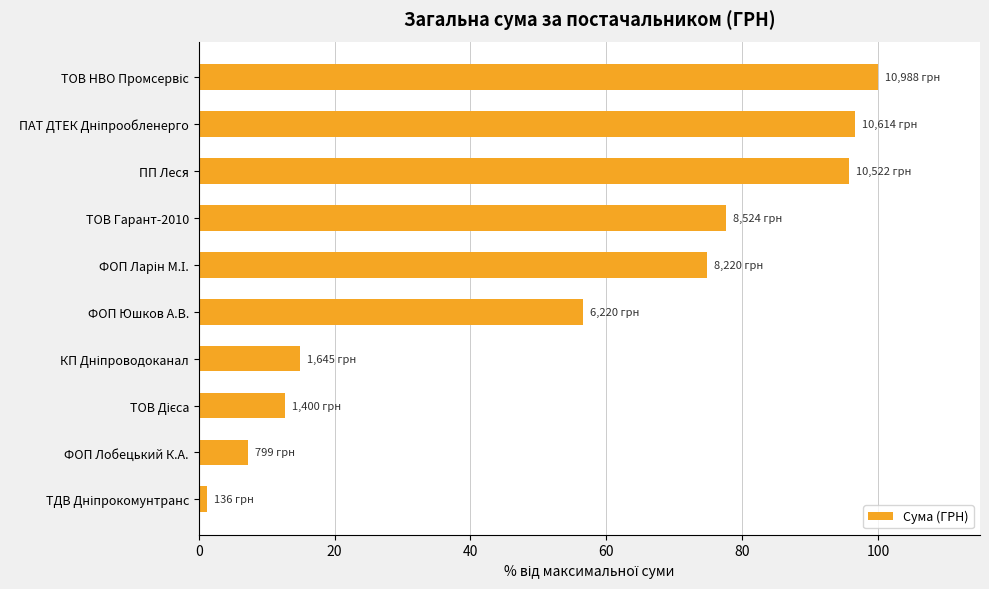

What is the difference between the maximum and minimum values?

98.8